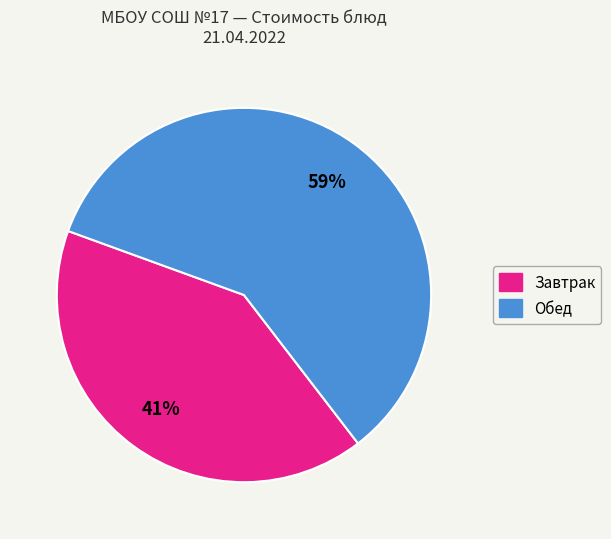

To the nearest percent, what is the difference between the largest and smallest slice percentages?

18%